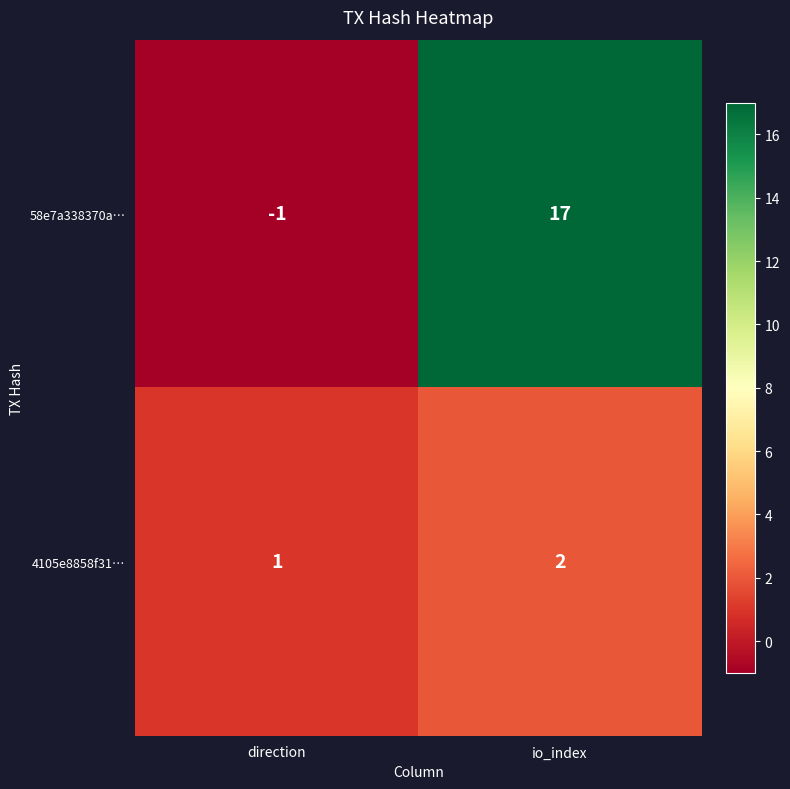

How many data points does each series have?

2